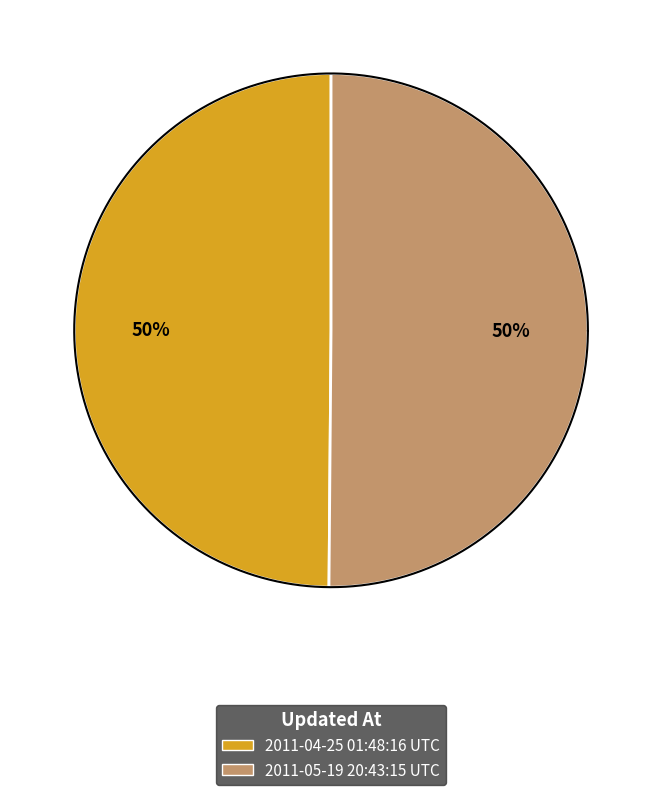

Count the number of slices in the pie.

2